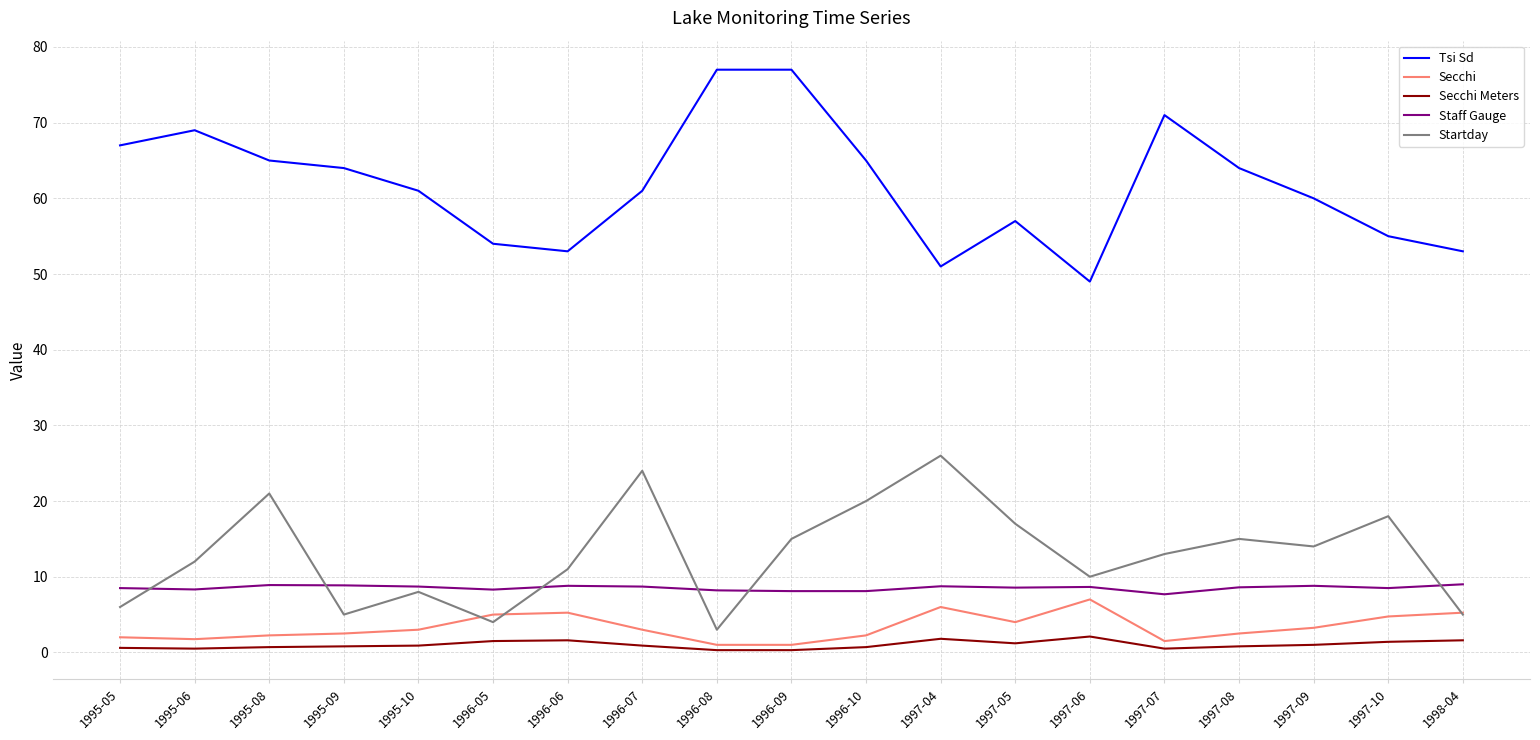

Between 1996-09 and 1998-04, which series saw the biggest shift?

Tsi Sd